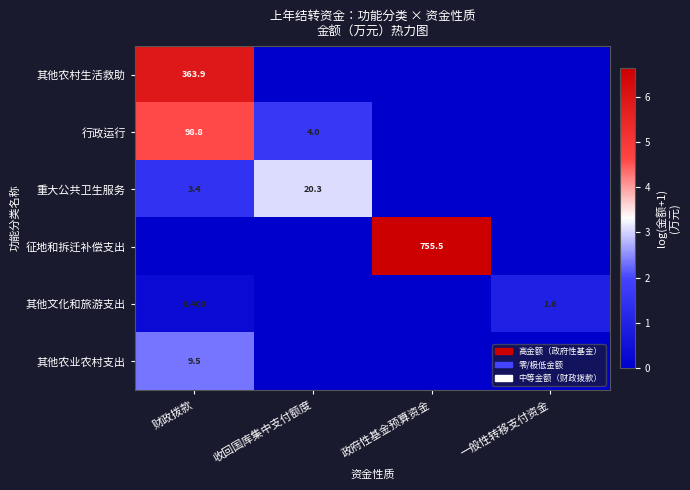

Is the value of 其他农村生活救助 at 财政拨款 greater than the value of 重大公共卫生服务 at 财政拨款?

Yes